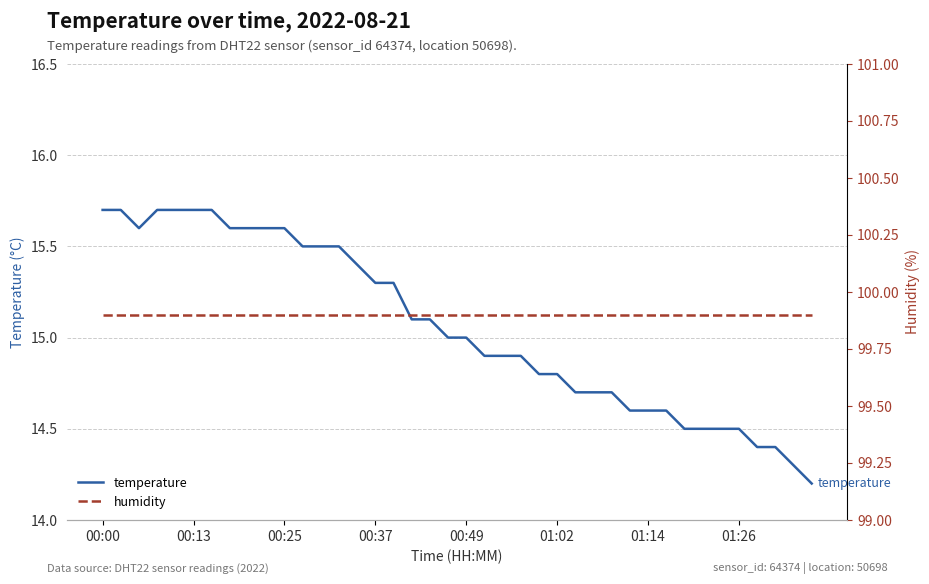

What is the lowest value of the temperature series?

14.2